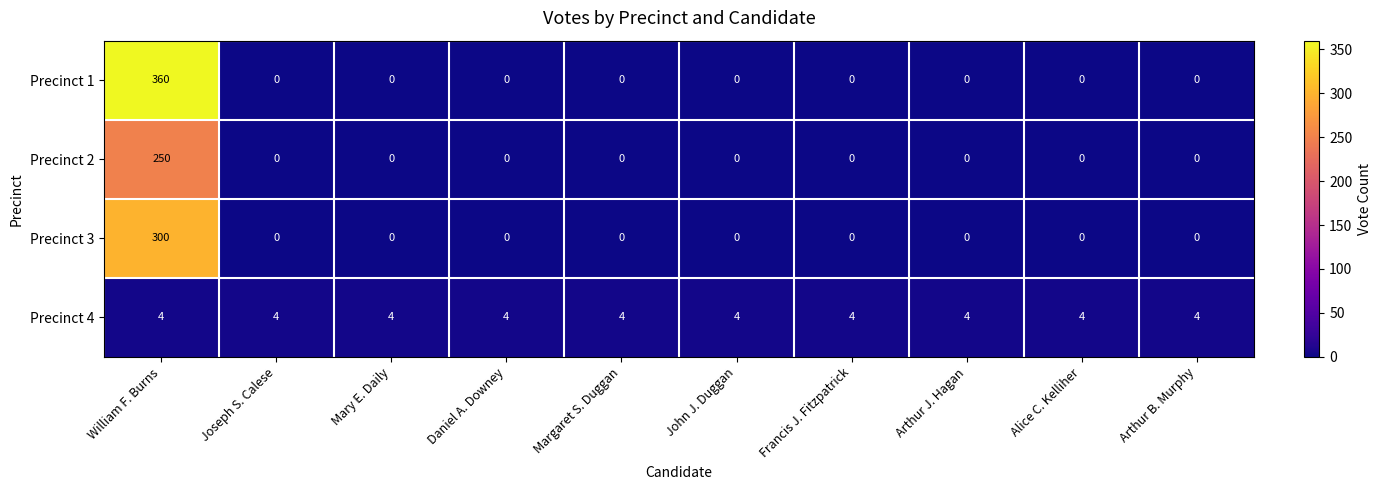

List the series in order of their peak value, lowest first.

Precinct 4, Precinct 2, Precinct 3, Precinct 1